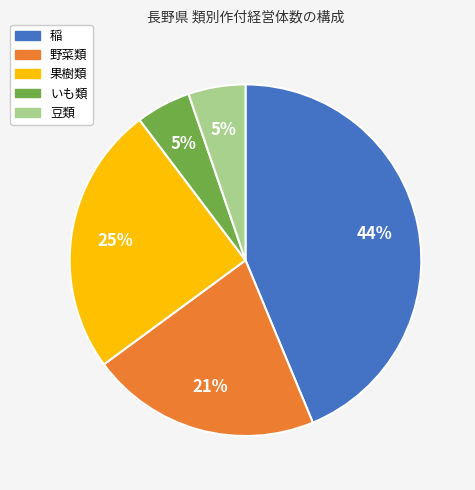

Between 野菜類 and 豆類, which is larger?

野菜類